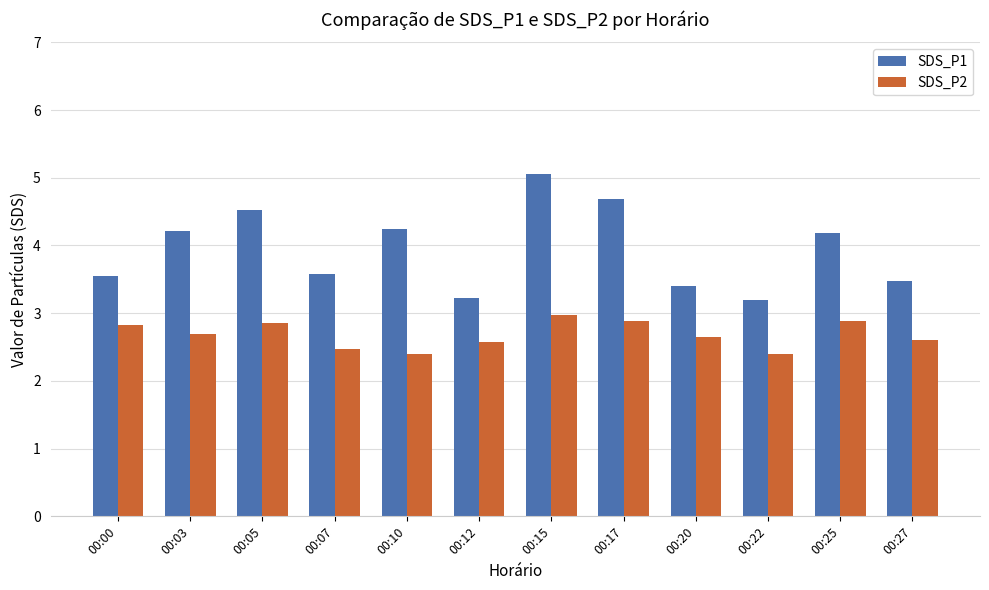

List the series in order of their overall mean, lowest first.

SDS_P2, SDS_P1